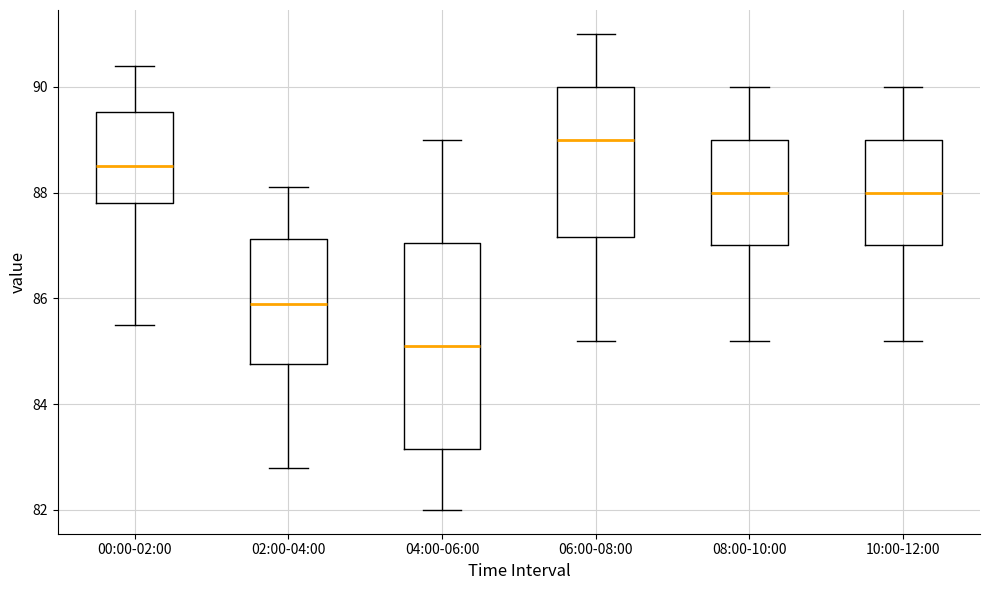

Reading left to right, transcribe this box plot: for each box, give where its median line is, the range the box spans, and where its two whiskers end, as read against the y-axis. The values are not printed on the chart, so give them approximately, as read against the axis.

00:00-02:00: median 88.6, box 87.8 to 89.6, whiskers 85.6 to 90.4
02:00-04:00: median 86.0, box 84.8 to 87.2, whiskers 82.8 to 88.2
04:00-06:00: median 85.2, box 83.2 to 87.0, whiskers 82.0 to 89.0
06:00-08:00: median 89.0, box 87.2 to 90.0, whiskers 85.2 to 91.0
08:00-10:00: median 88.0, box 87.0 to 89.0, whiskers 85.2 to 90.0
10:00-12:00: median 88.0, box 87.0 to 89.0, whiskers 85.2 to 90.0